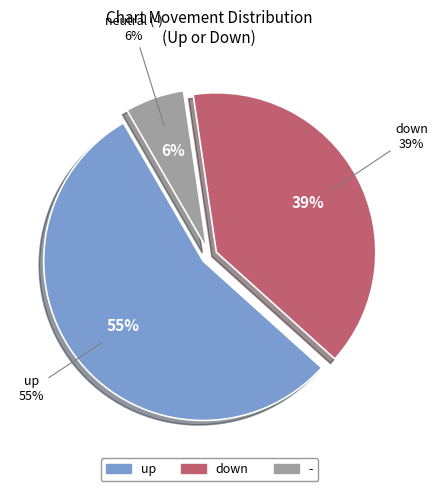

How many slices are in this pie chart?

3